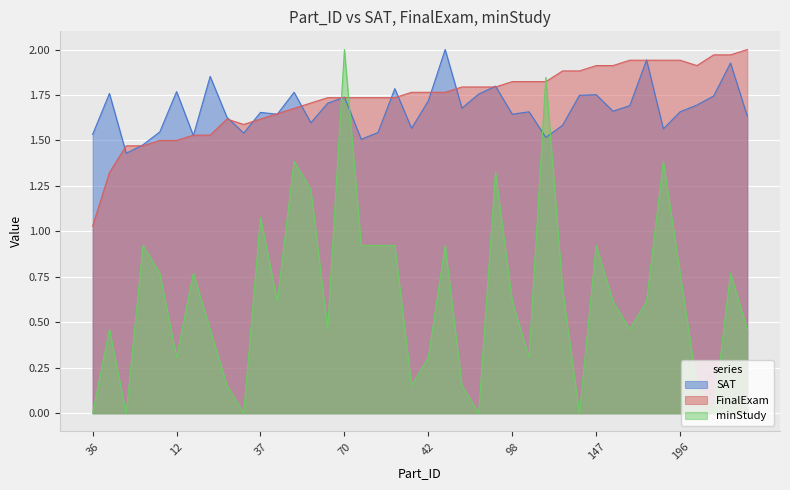

What is the lowest value of the FinalExam series?

1.0